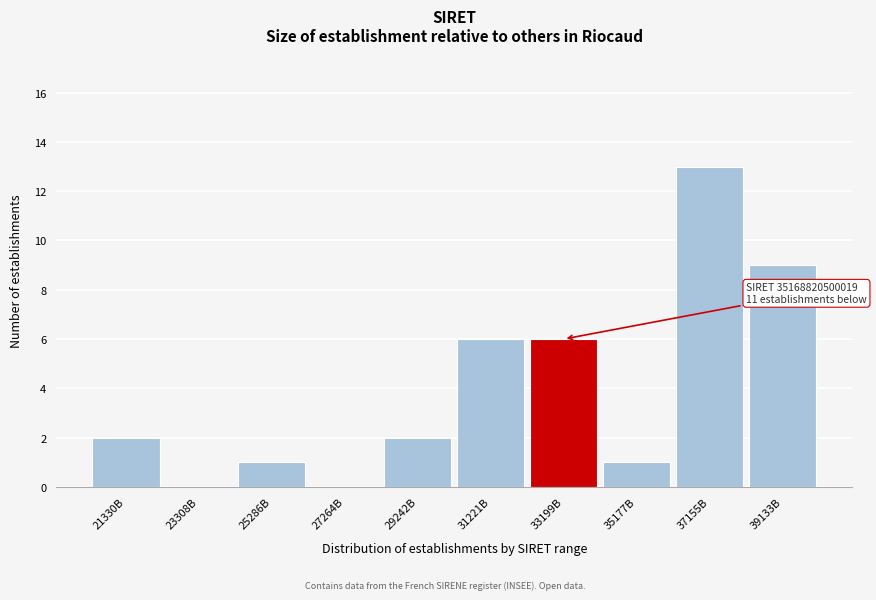

Reading left to right, list all the values displayed in this chart.

21330B=2	23308B=0	25286B=1	27264B=0	29242B=2	31221B=6	33199B=6	35177B=1	37155B=13	39133B=9